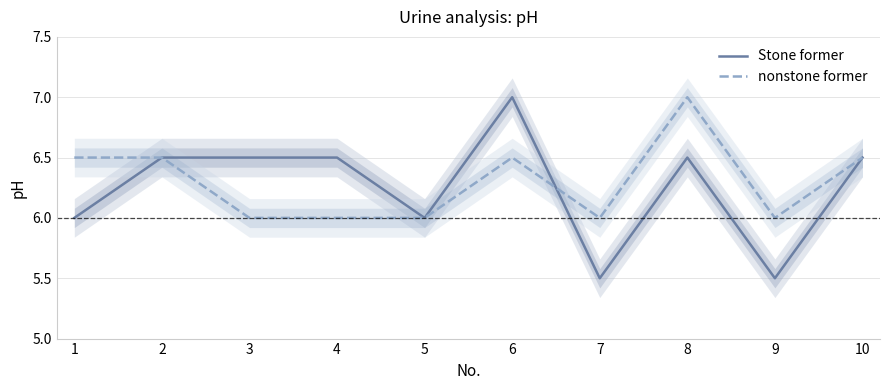

What is the sum of the nonstone former values at 5 and 7?

12.0